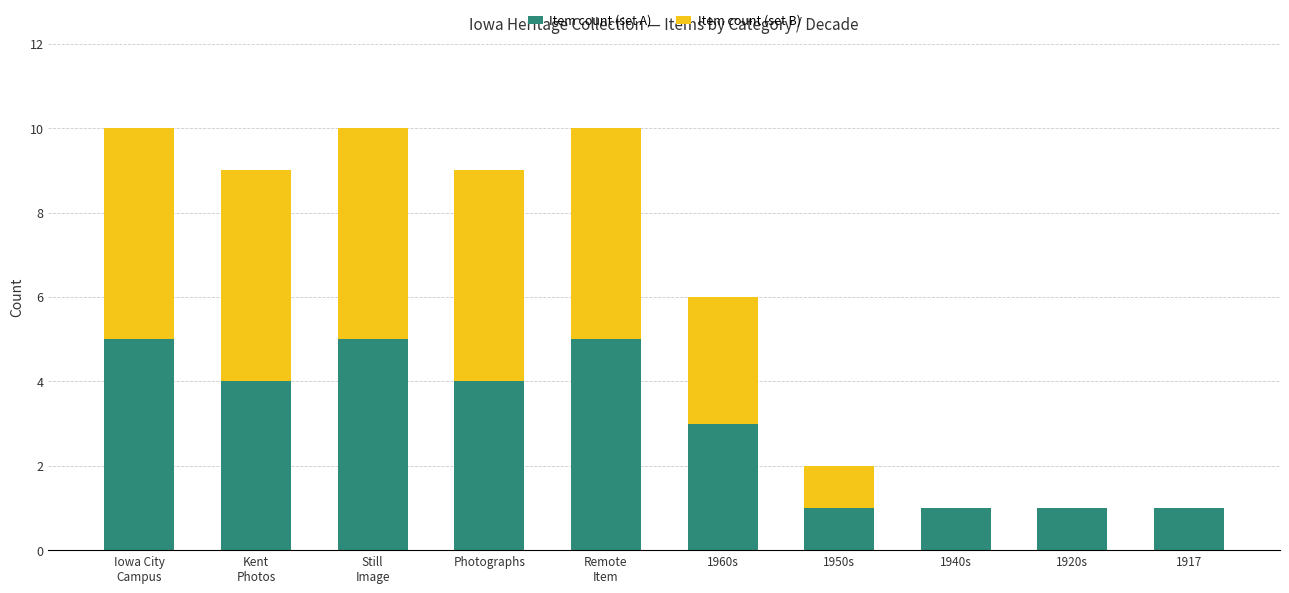

How many distinct data groups are displayed?

2